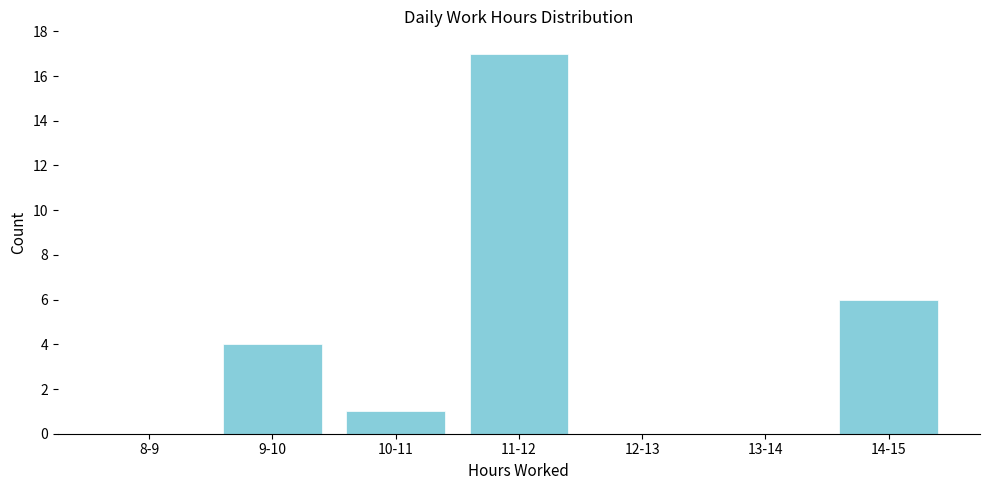

Reading right to left, extract all data points from this chart.

14-15=6	13-14=0	12-13=0	11-12=17	10-11=1	9-10=4	8-9=0